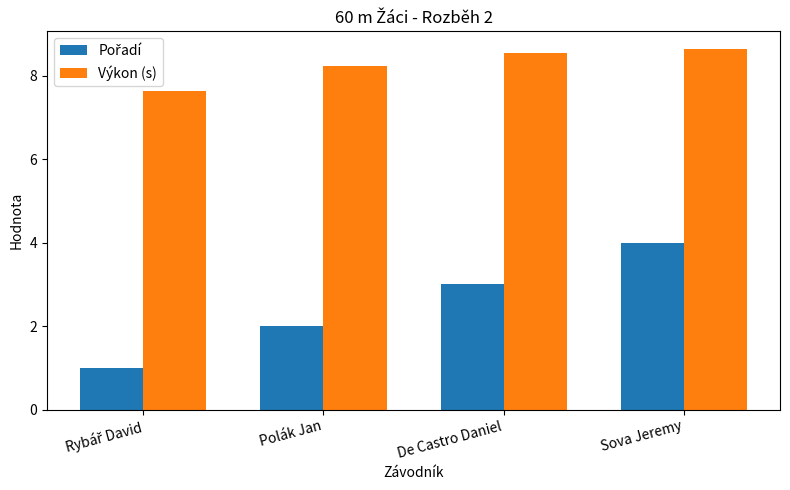

What is the spread (max minus min) of values at Polák Jan?

6.2